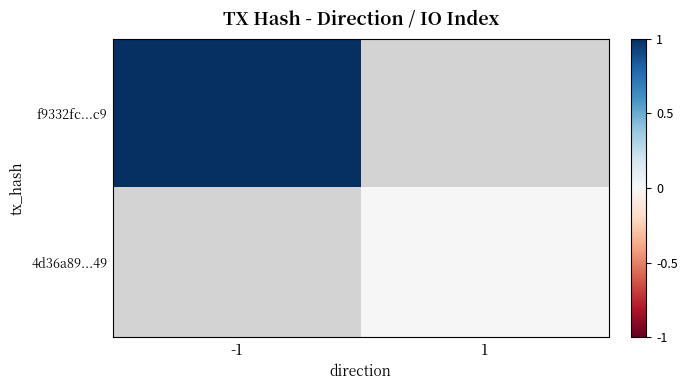

The value of f9332fc...c9 at -1 is 1.0. True or false?

True